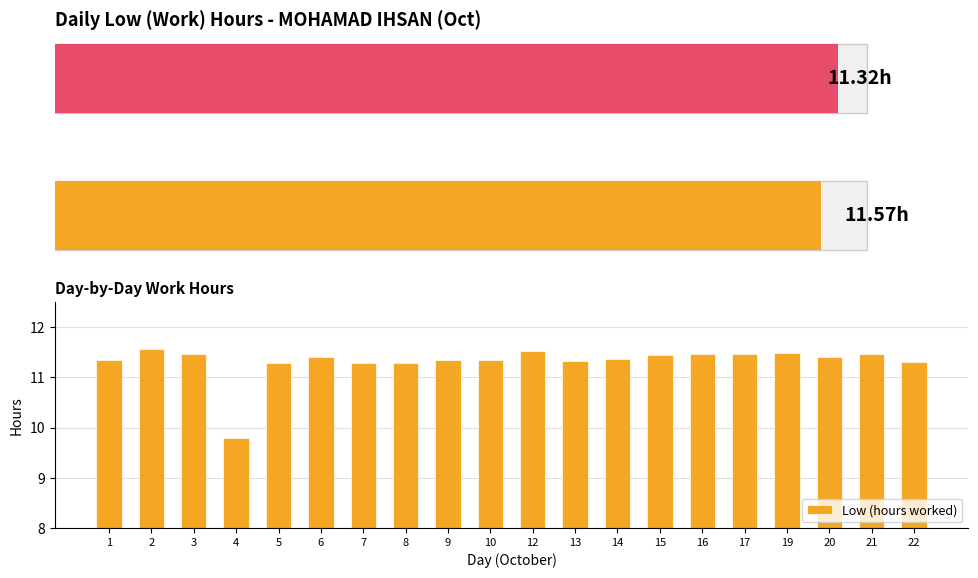

What is the sum of all values?

226.4